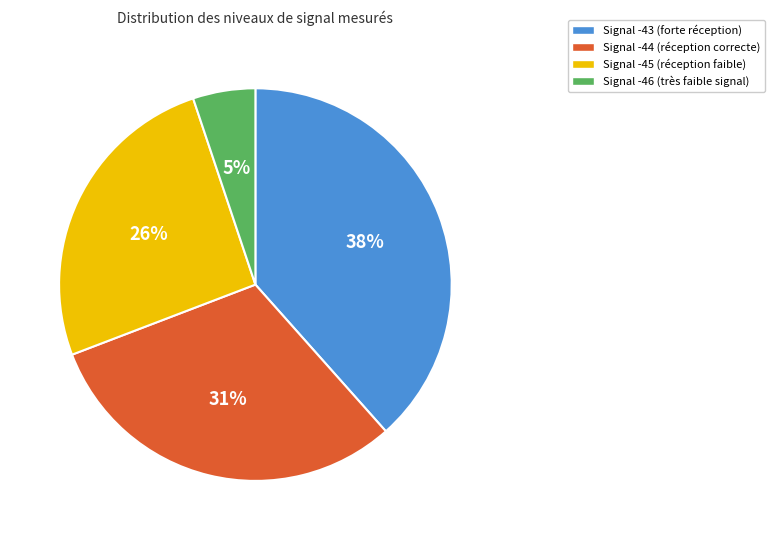

To the nearest percent, what is the average slice percentage?

25%